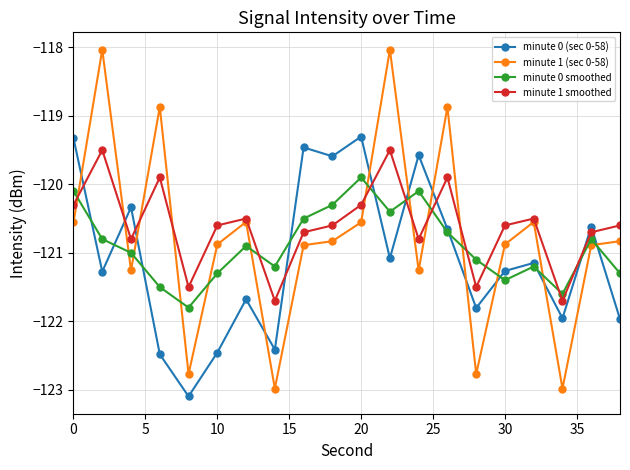

How many data points in minute 0 smoothed are less than -120?

19